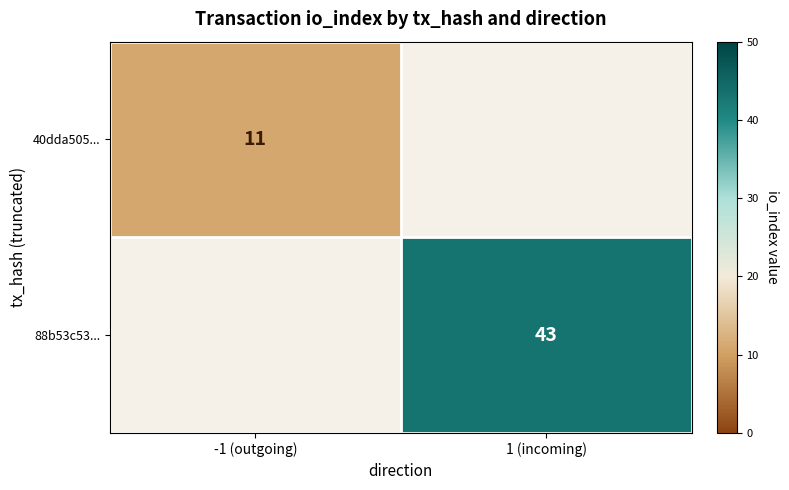

True or false: 40dda505... has a value of 11 at -1 (outgoing).

True